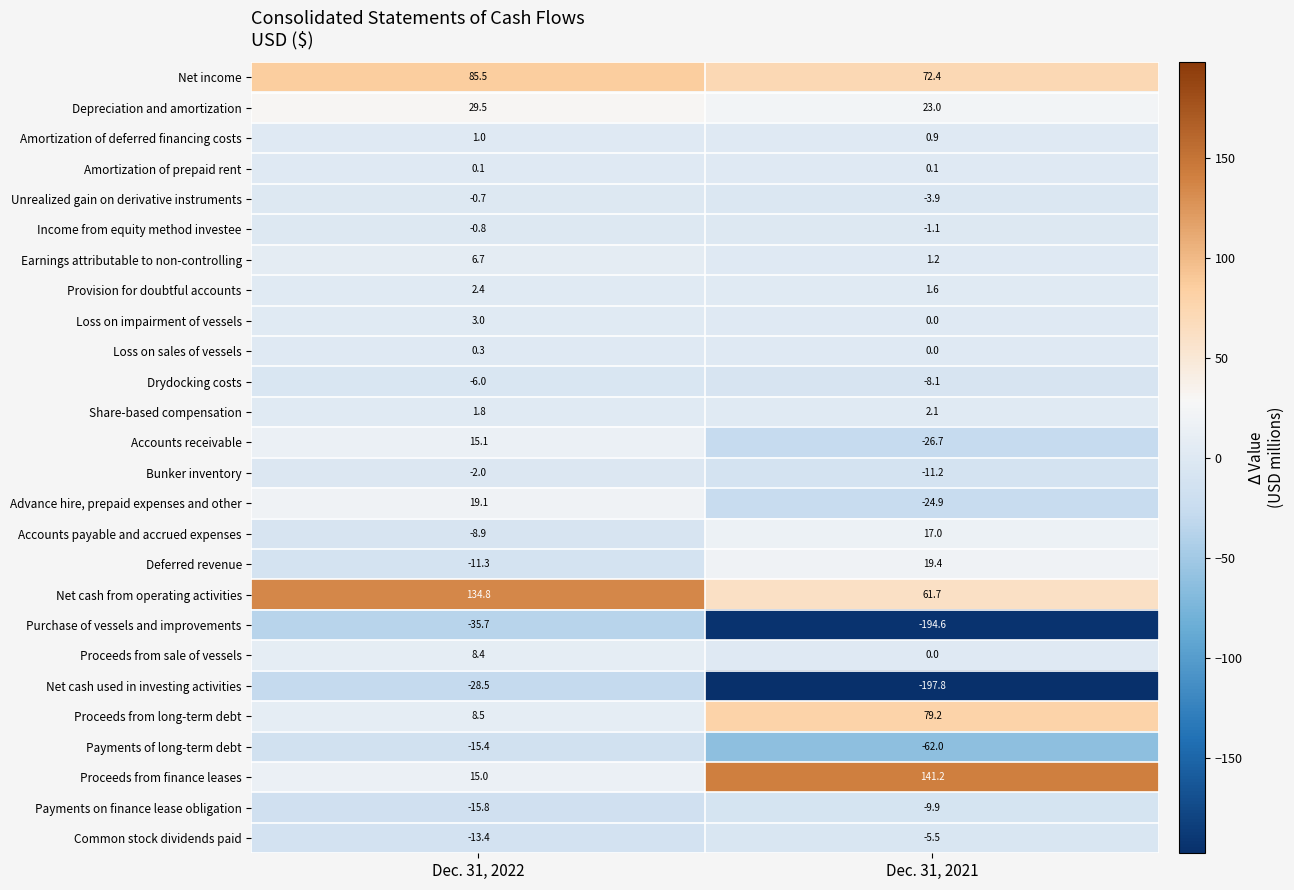

Is it true that Unrealized gain on derivative instruments equals -3.9 at Dec. 31, 2021?

True